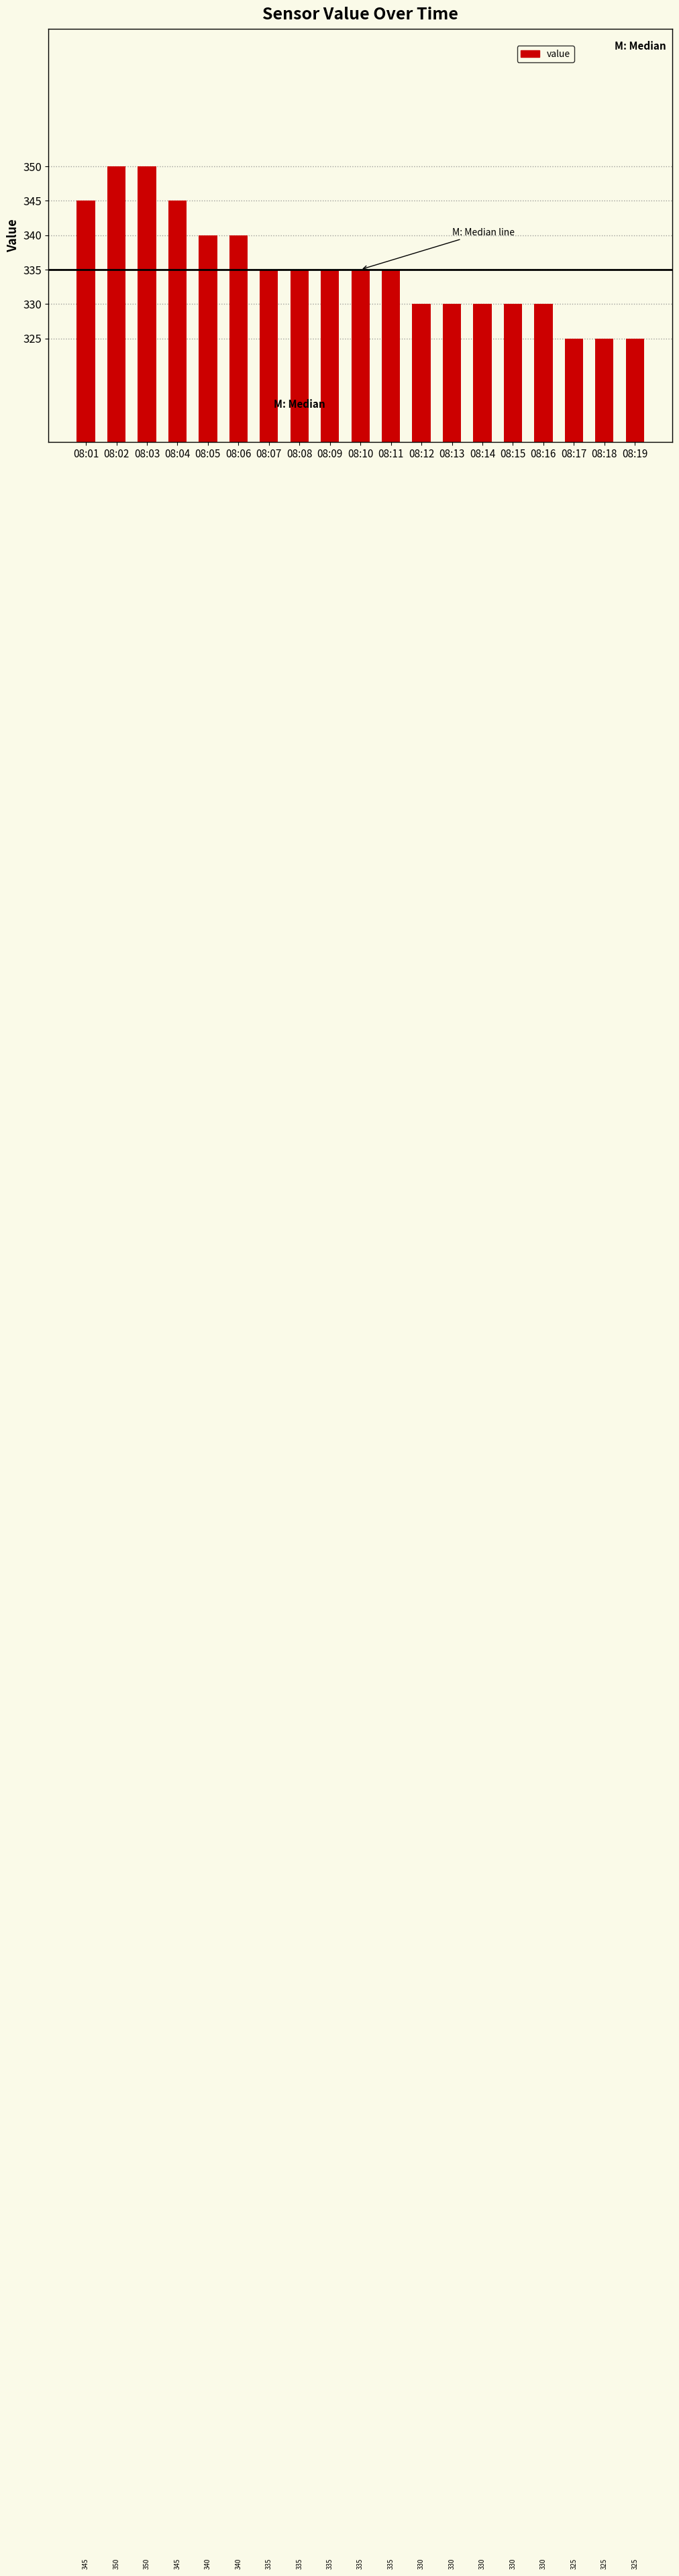

What is the sum of all values?

6370